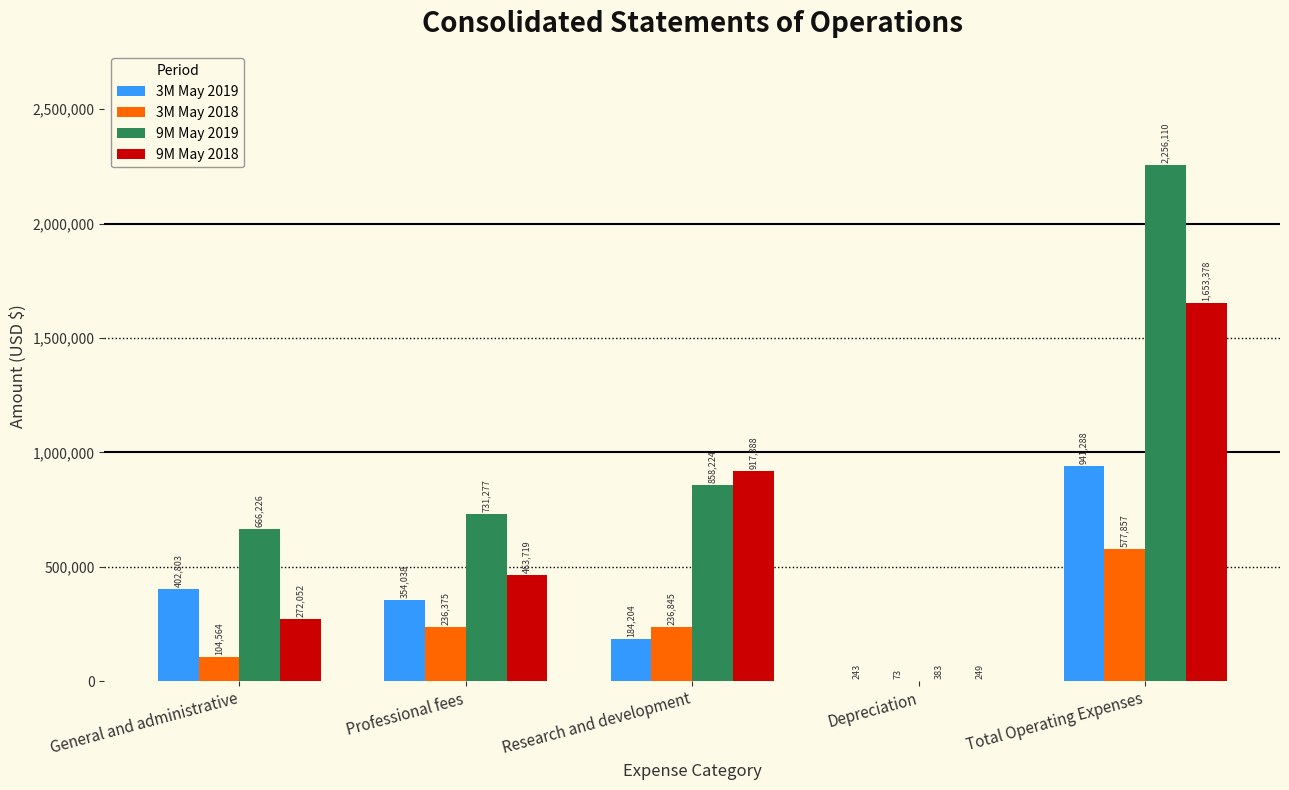

Which series changed the most between General and administrative and Total Operating Expenses?

9M May 2019